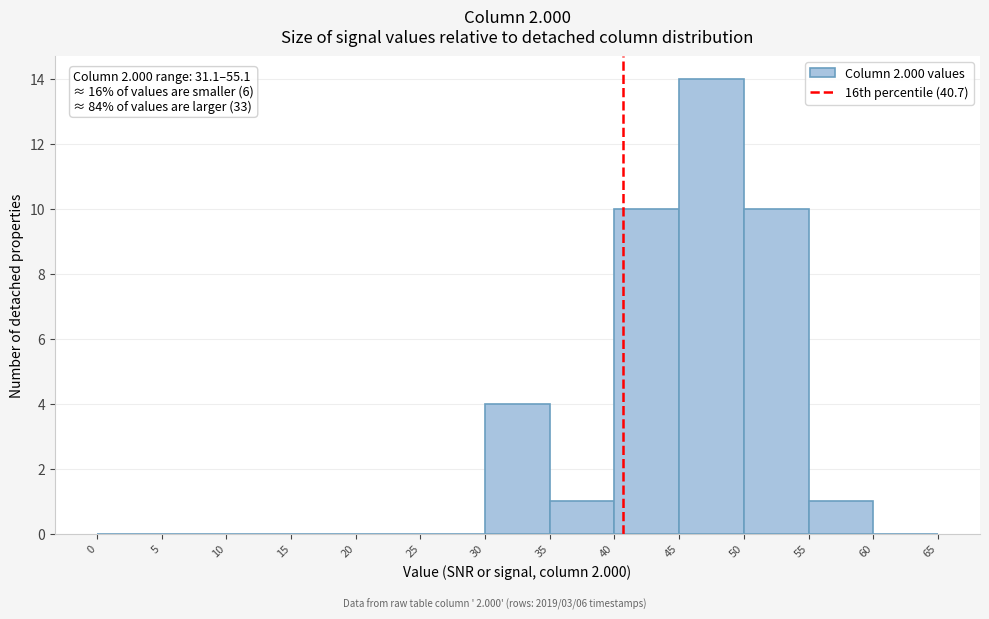

Which range on the x-axis has the tallest bar?

45 to 50